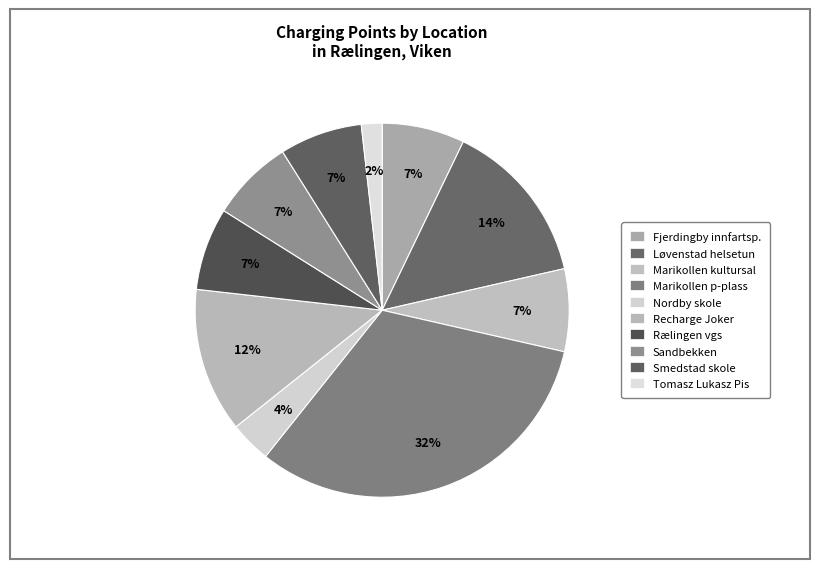

How many segments does this pie chart have?

10